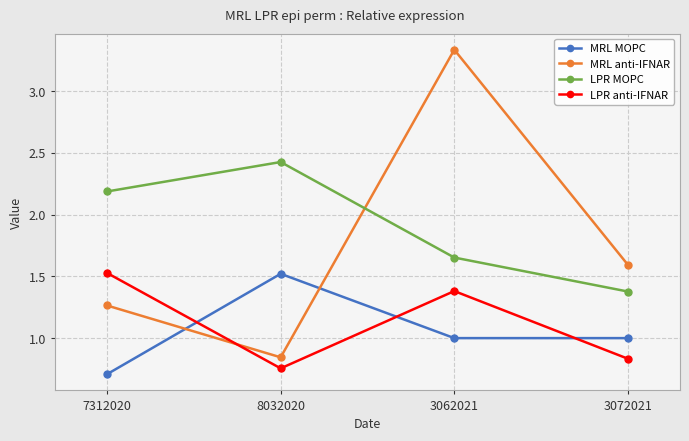

True or false: LPR MOPC has more than 0 interior local peaks.

True